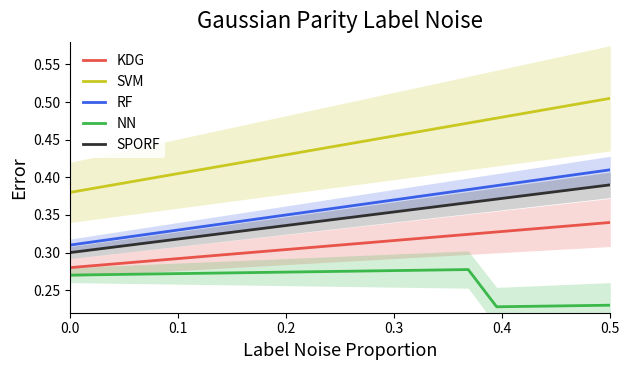

True or false: SVM and KDG intersect in this chart.

False